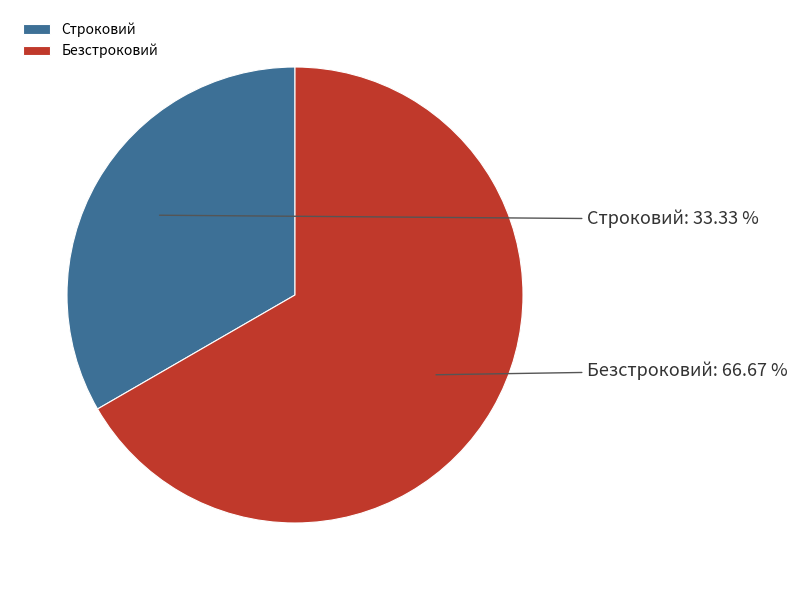

True or false: Безстроковий accounts for 77% of the total.

False